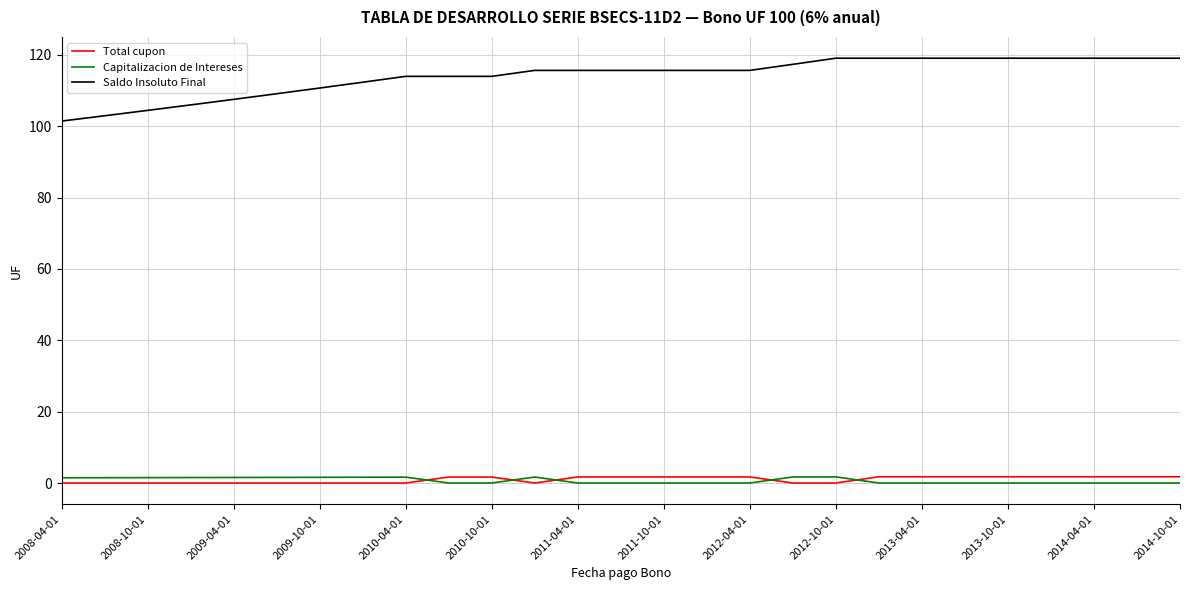

Which series has the largest range (max minus min)?

Saldo Insoluto Final